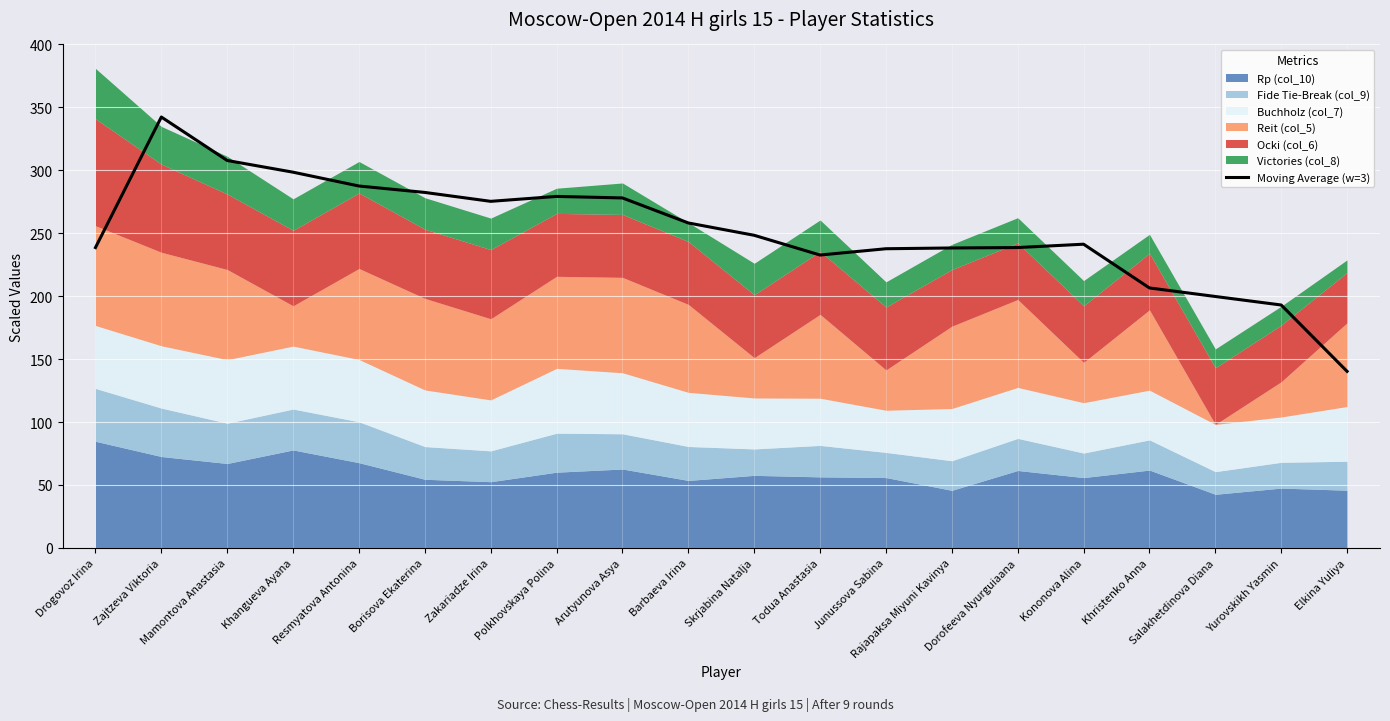

Which has a higher value, Skrjabina Natalja or Zajtzeva Viktoria?

Zajtzeva Viktoria